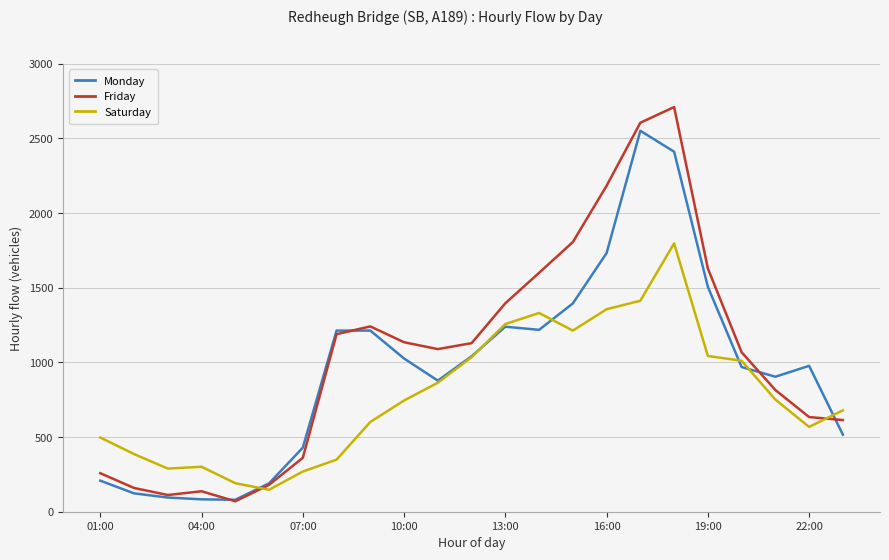

Does the chart have visible grid lines?

Yes